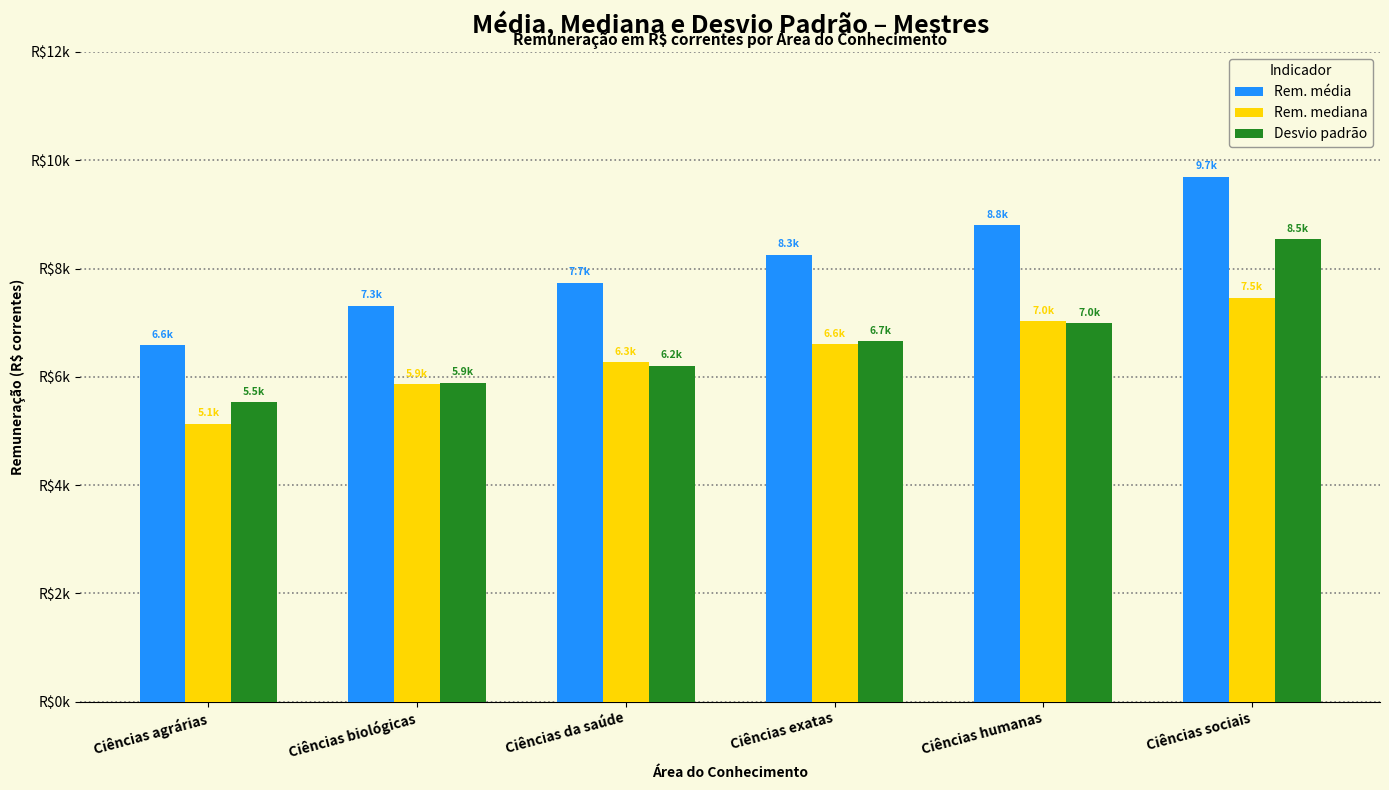

What is the label of the 5th bar from the right?

Ciências biológicas